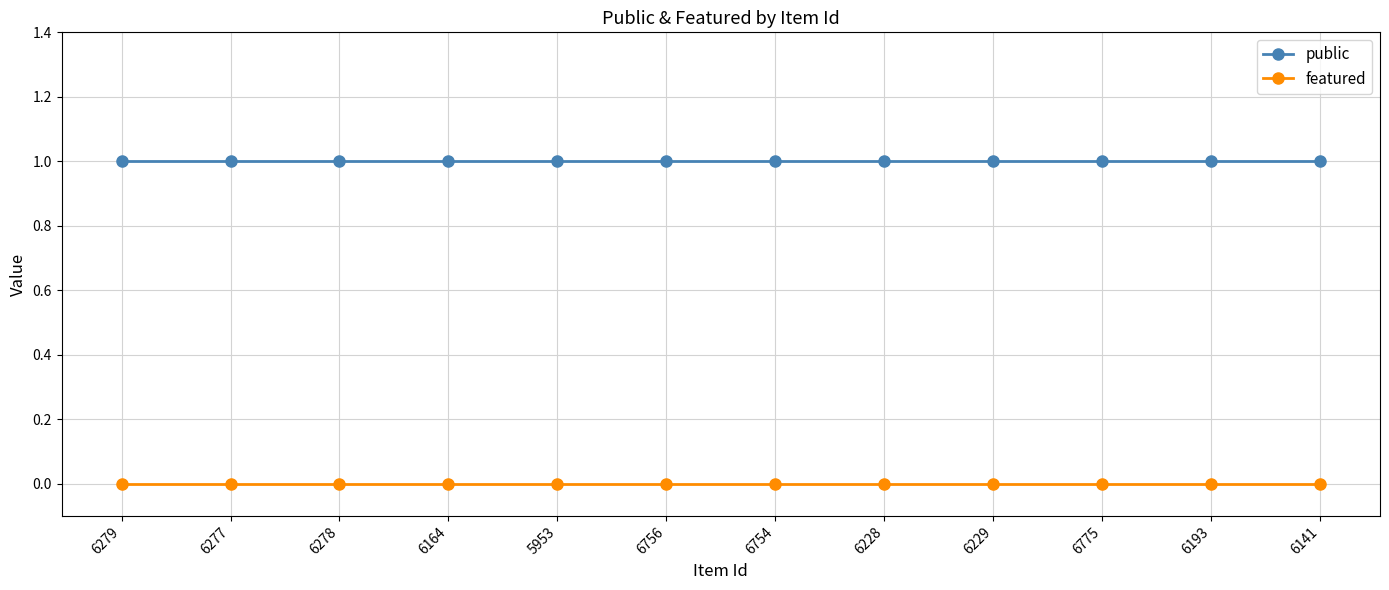

True or false: featured and public cross at least once.

False